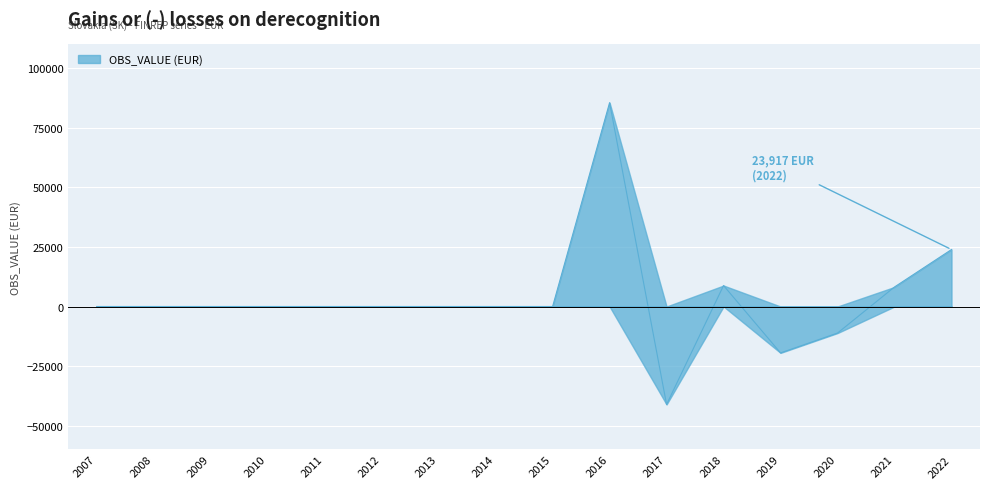

Reading left to right, list all the values displayed in this chart.

2007=0	2008=0	2009=0	2010=0	2011=0	2012=0	2013=0	2014=0	2015=0	2016=85551	2017=-41117	2018=8806	2019=-19469	2020=-11143	2021=8202	2022=23917